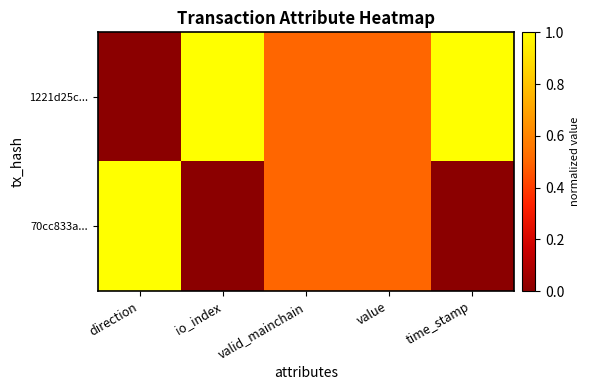

Rank the series by their maximum value, from lowest to highest.

1221d25c..., 70cc833a...